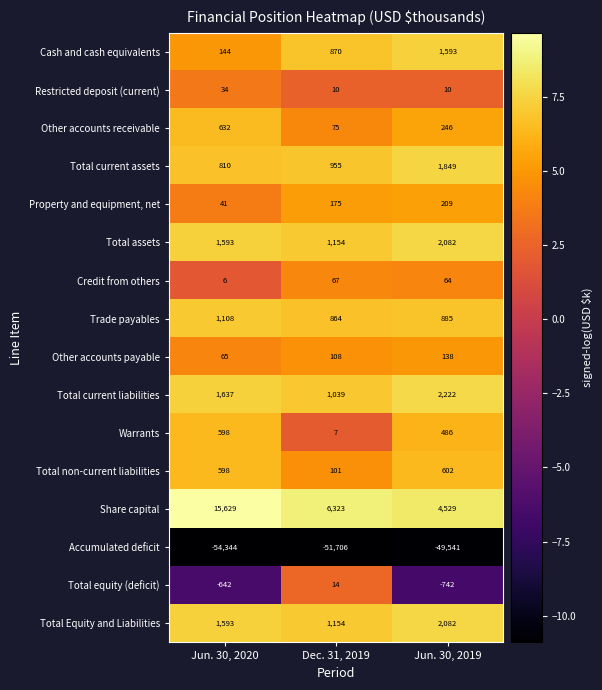

True or false: Total current liabilities has a value of 1637 at Jun. 30, 2020.

True